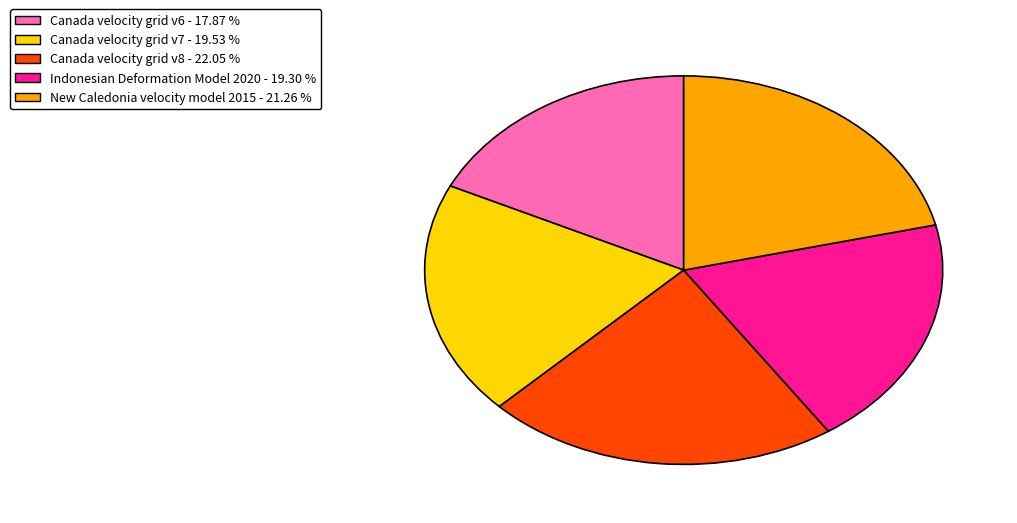

Which slice is the largest?

Canada velocity grid v8